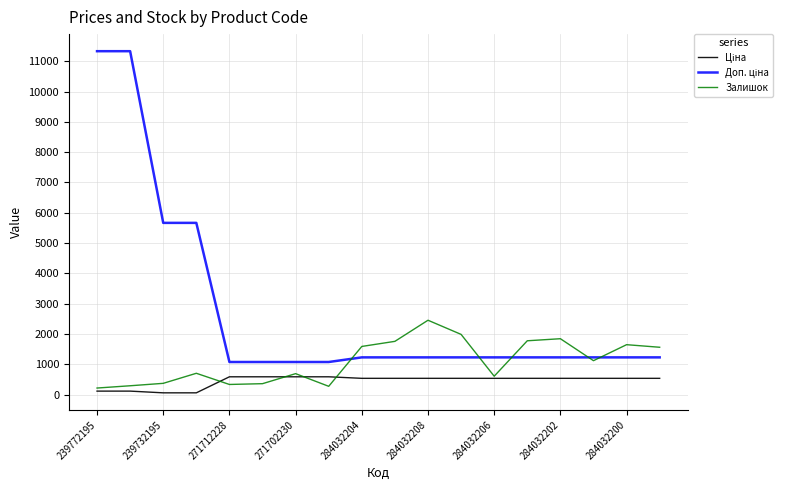

What is the greatest value displayed?

11334.0